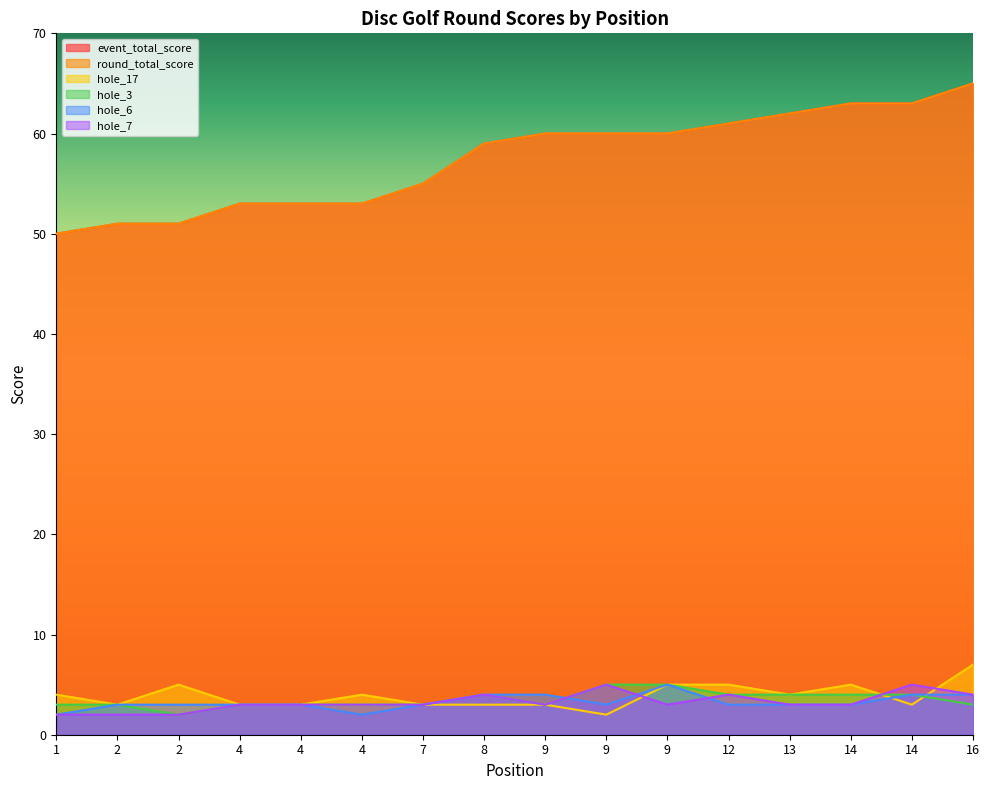

Where does the round_total_score series first go above 60?

12